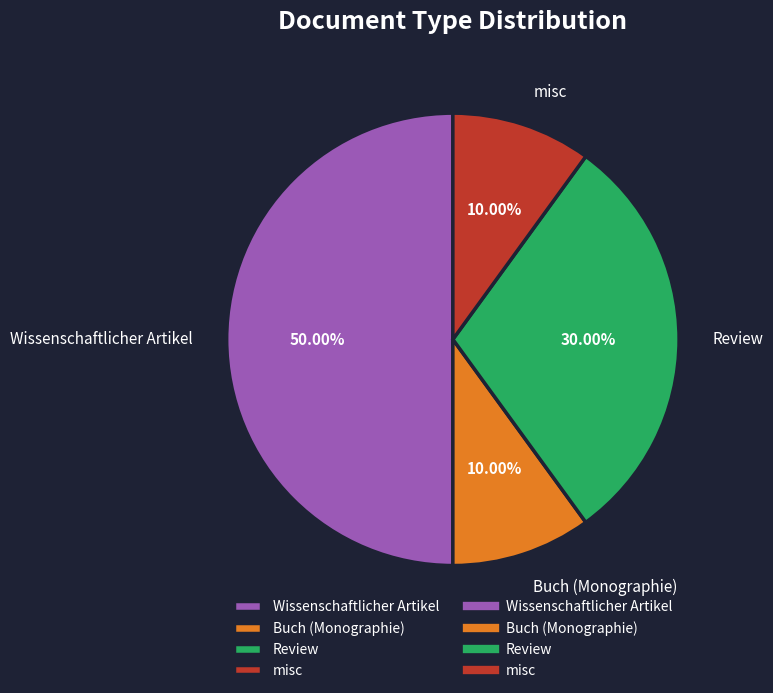

To the nearest percent, what percentage of the pie is Review?

30%